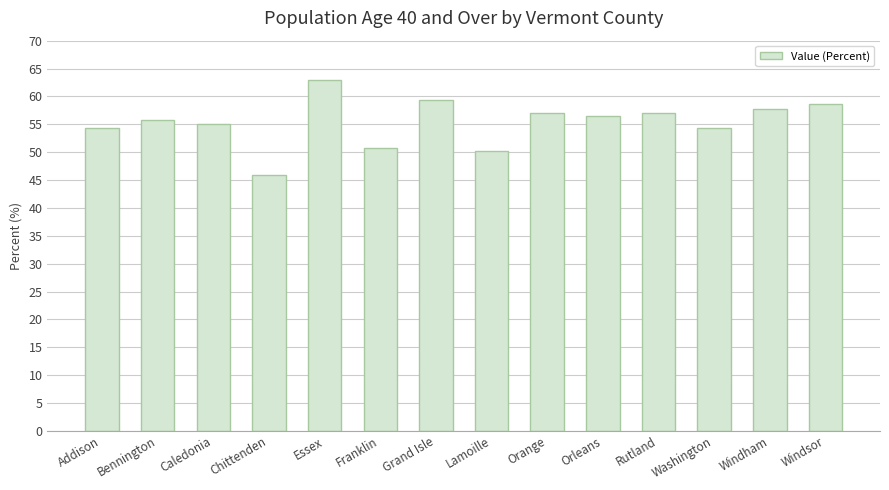

At which label does the data first exceed 56?

Essex